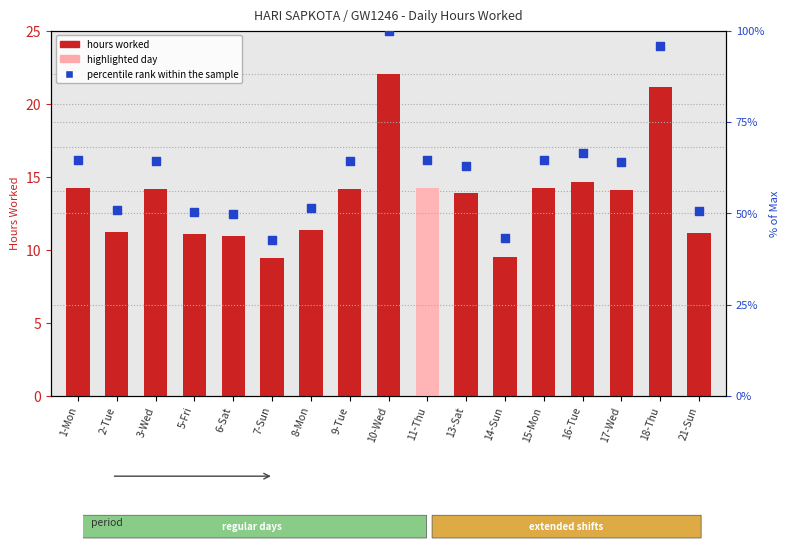

Which series contains the highest Y value?

percentile rank within the sample